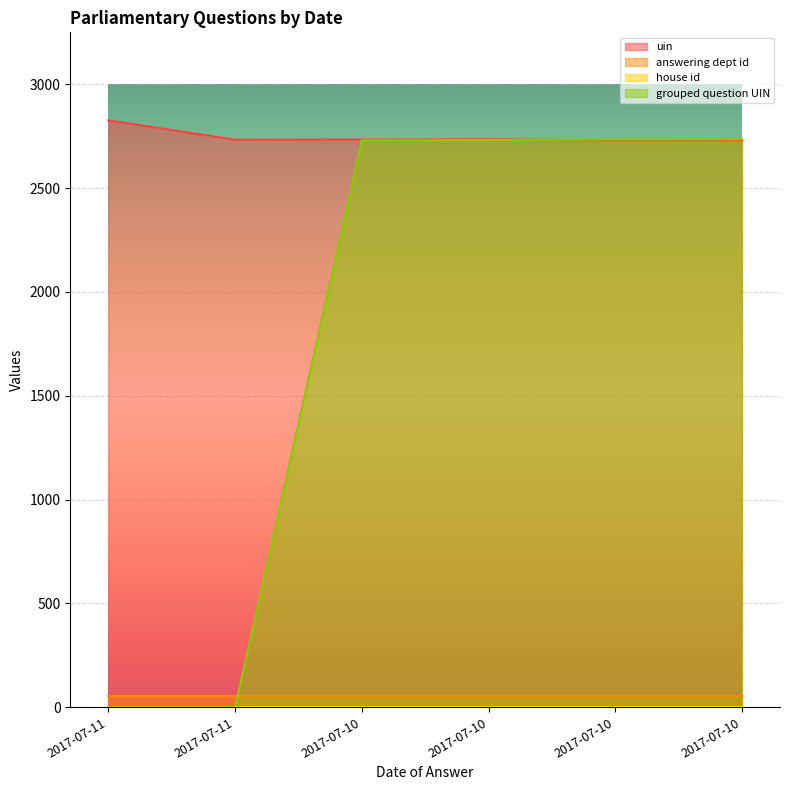

At how many categories does at least one series exceed 1984?

6